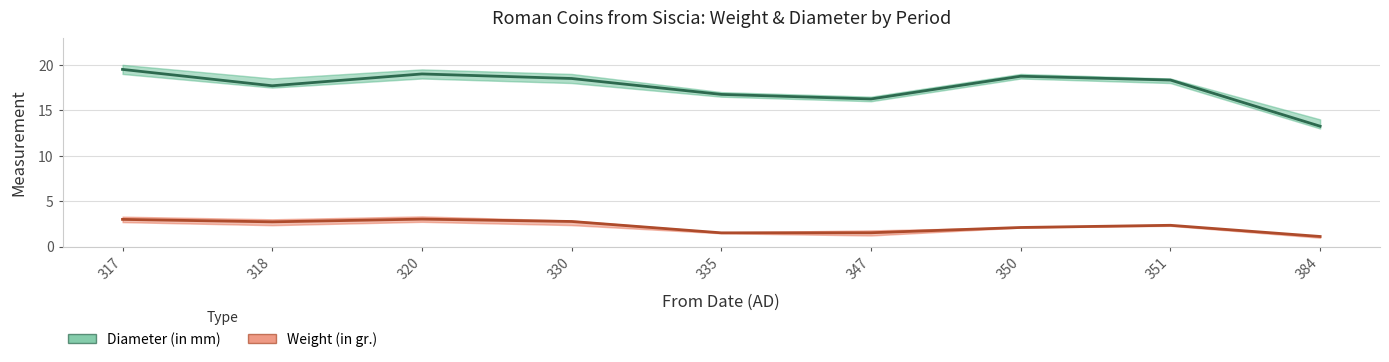

At which category does Diameter (in mm) reach its first local peak?

320